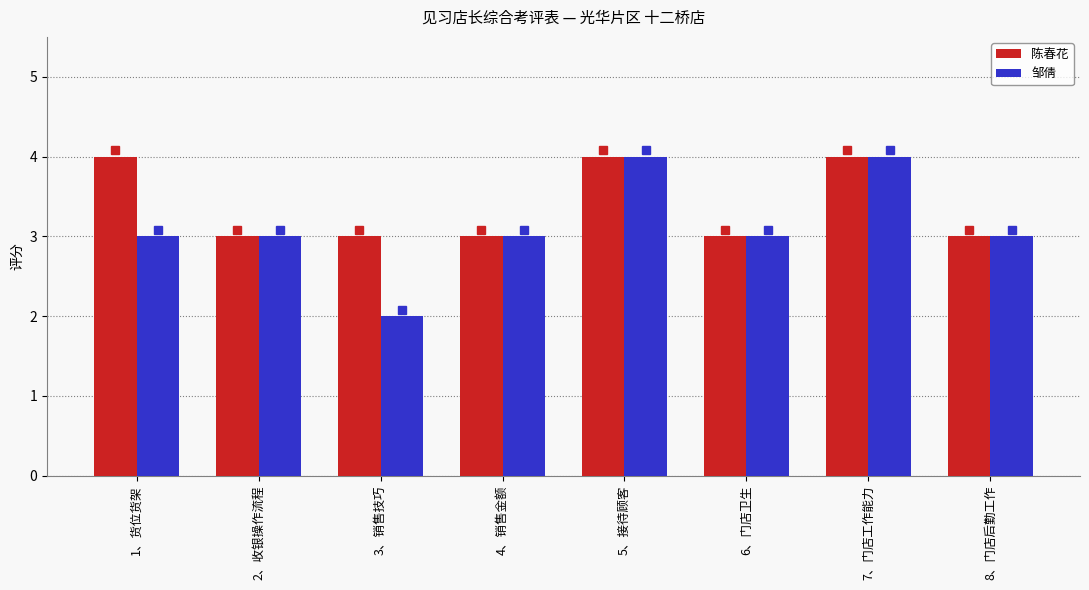

Which series has the widest spread of values?

邹倩